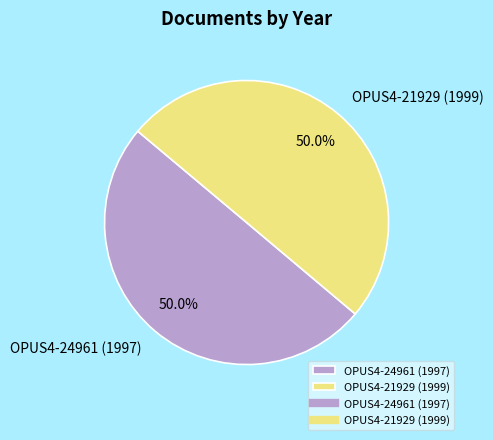

The OPUS4-21929 (1999) slice represents 50% of the pie. True or false?

True